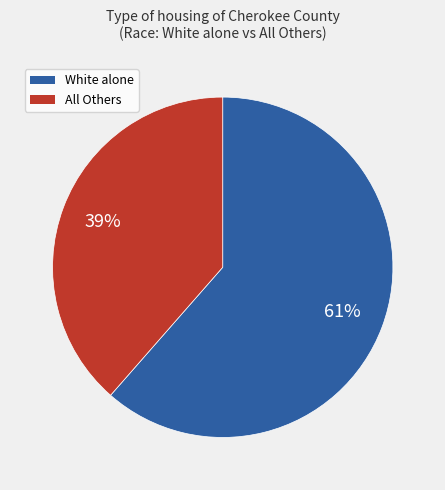

To the nearest percent, what is the average slice percentage?

50%